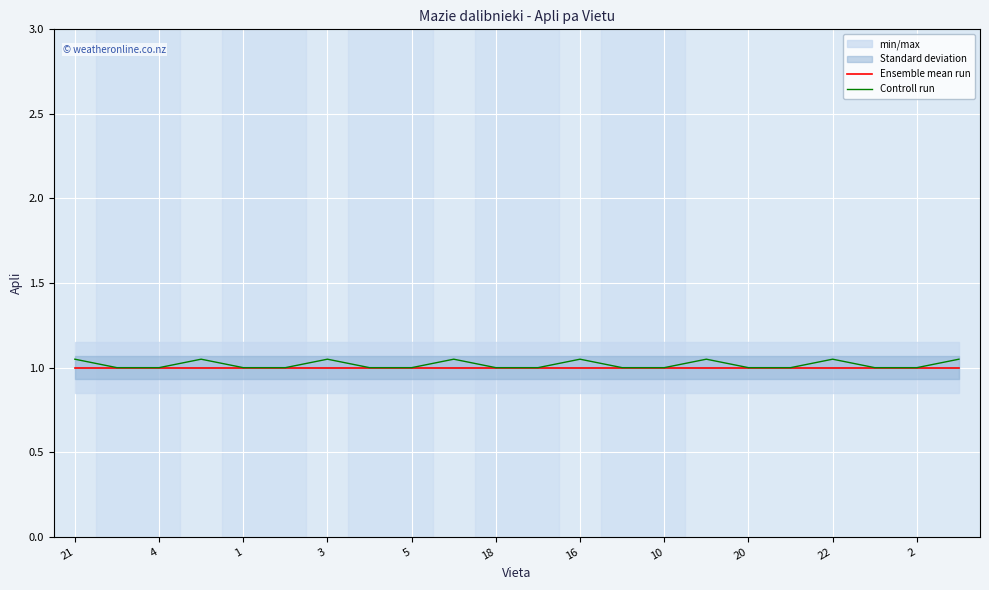

What is the value of the Controll run point at the 13th from the left?

1.1